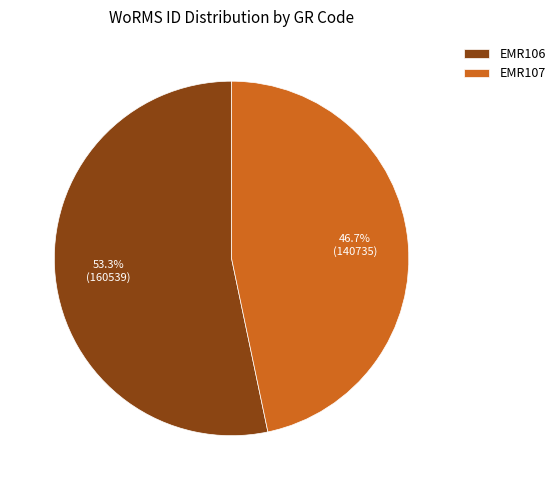

What is the total percentage of EMR107 and EMR106?

100.0%